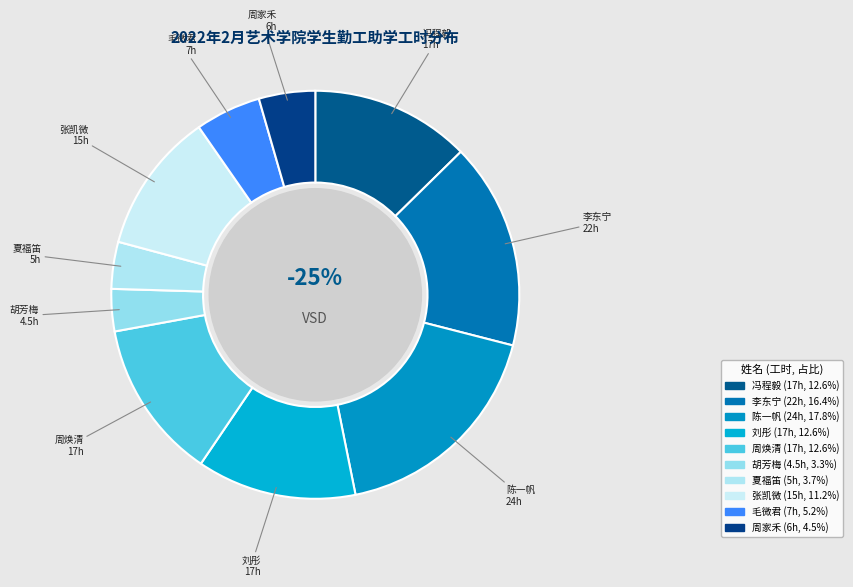

Rank the categories by value from highest to lowest.

陈一帆, 李东宁, 冯程毅, 刘彤, 周焕清, 张凯微, 毛微君, 周家禾, 夏福笛, 胡芳梅